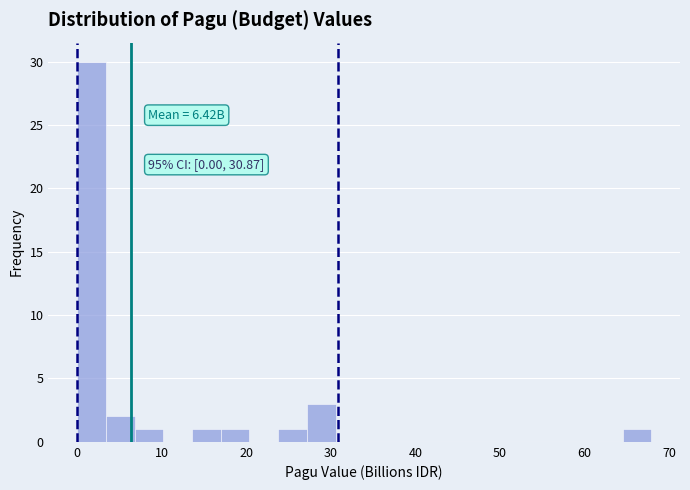

Read against the x-axis, roughly where is the centre of the tallest bar?

2